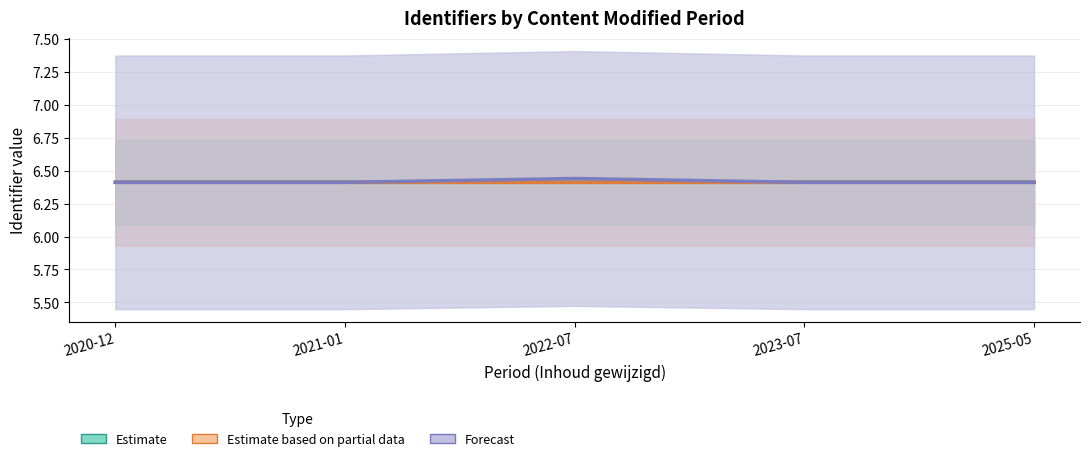

What is the sum of the Estimate based on partial data values at 2025-05 and 2022-07?

12.8